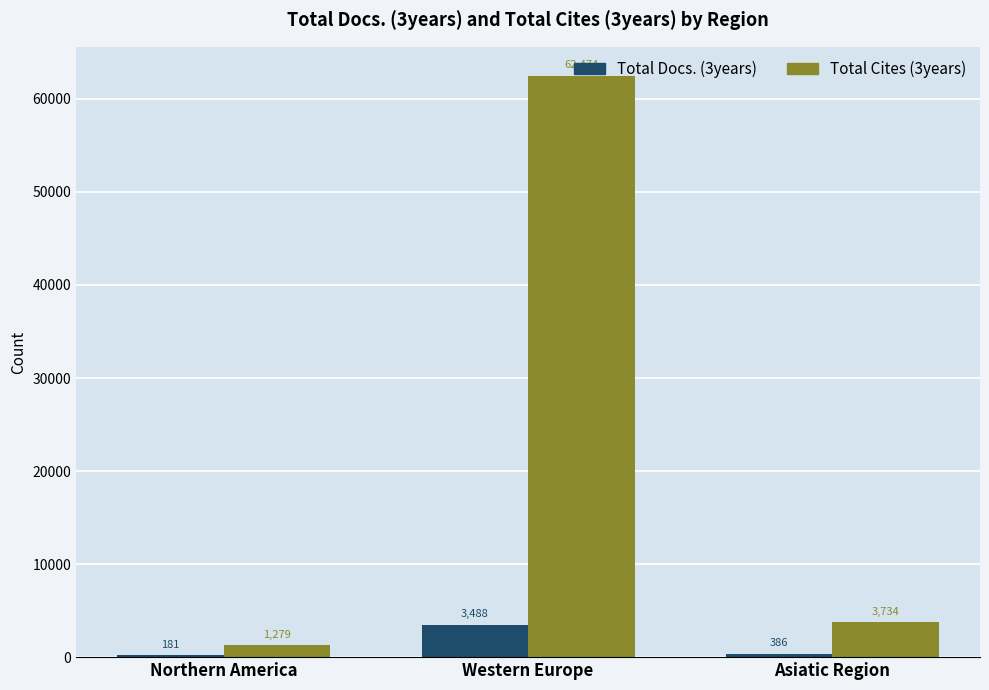

Reading right to left, extract all data points from this chart.

Total Docs. (3years): Asiatic Region=386	Western Europe=3488	Northern America=181
Total Cites (3years): Asiatic Region=3734	Western Europe=62474	Northern America=1279